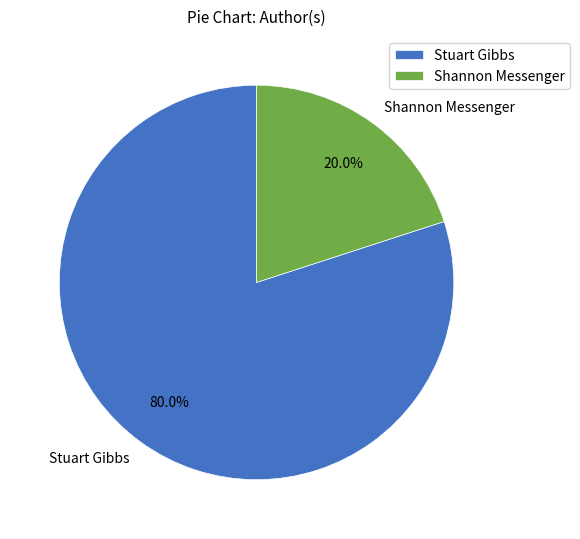

Which category has the biggest portion of the pie?

Stuart Gibbs